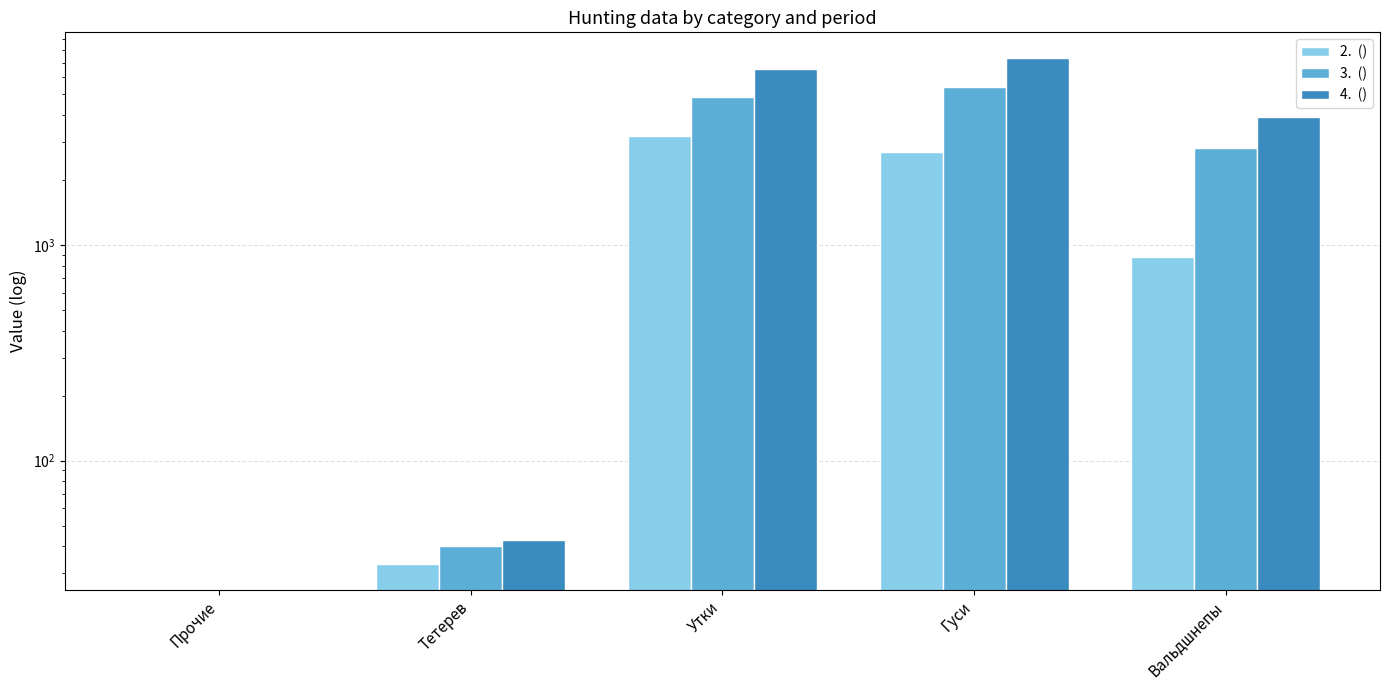

Reading left to right, transcribe all the data shown in this chart.

2.  (): Прочие=0	Тетерев=33	Утки=3211	Гуси=2708	Вальдшнепы=881
3.  (): Прочие=0	Тетерев=40	Утки=4850	Гуси=5390	Вальдшнепы=2806
4.  (): Прочие=0	Тетерев=43	Утки=6557	Гуси=7383	Вальдшнепы=3929